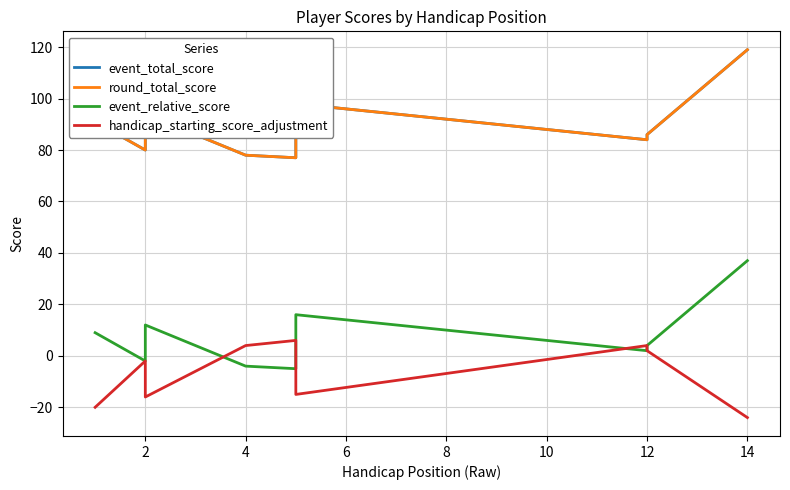

What are all the series names shown in the legend?

event_total_score, round_total_score, event_relative_score, handicap_starting_score_adjustment